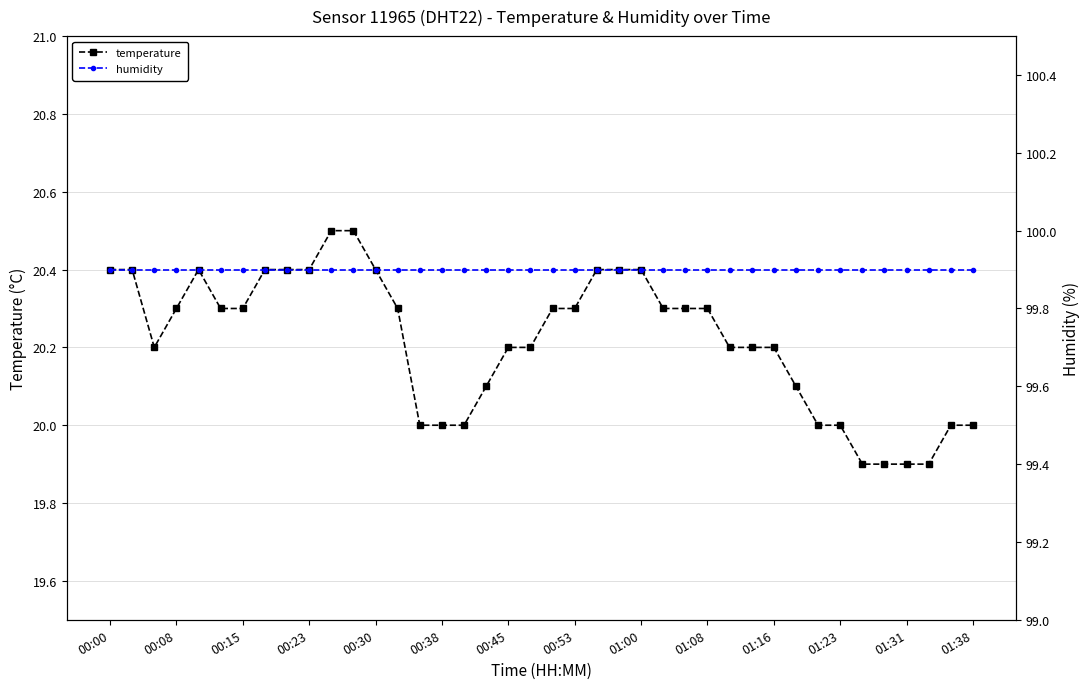

Reading right to left, extract all data points from this chart.

temperature: 20.0	20.0	19.9	19.9	19.9	19.9	20.0	20.0	20.1	20.2	20.2	20.2	20.3	20.3	20.3	20.4	20.4	20.4	20.3	20.3	20.2	20.2	20.1	20.0	20.0	20.0	20.3	20.4	20.5	20.5	20.4	20.4	20.4	20.3	20.3	20.4	20.3	20.2	20.4	20.4
humidity: 99.9	99.9	99.9	99.9	99.9	99.9	99.9	99.9	99.9	99.9	99.9	99.9	99.9	99.9	99.9	99.9	99.9	99.9	99.9	99.9	99.9	99.9	99.9	99.9	99.9	99.9	99.9	99.9	99.9	99.9	99.9	99.9	99.9	99.9	99.9	99.9	99.9	99.9	99.9	99.9